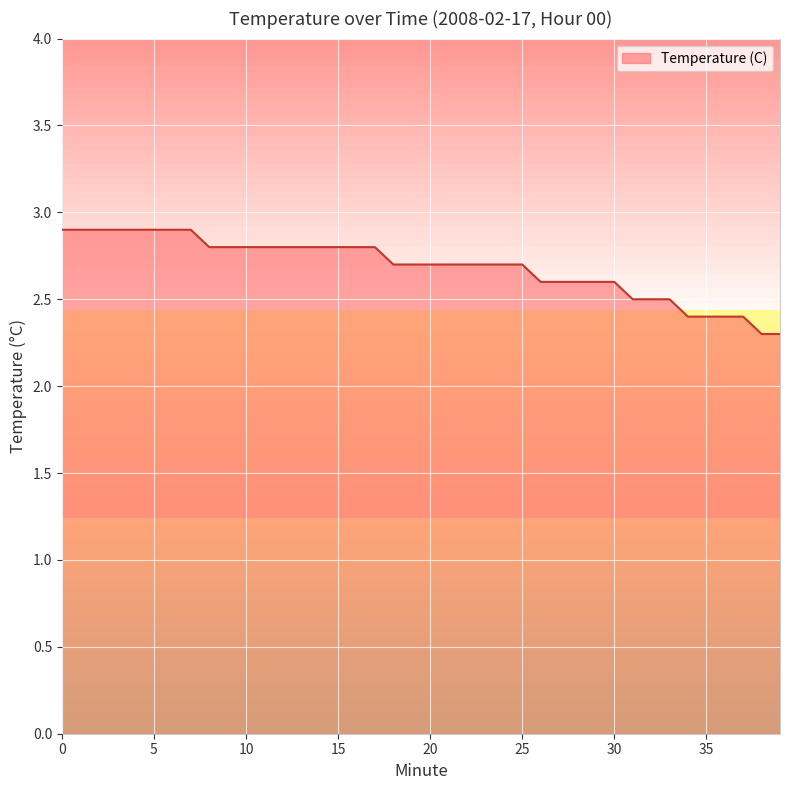

What is the difference between the maximum and minimum values?

0.6